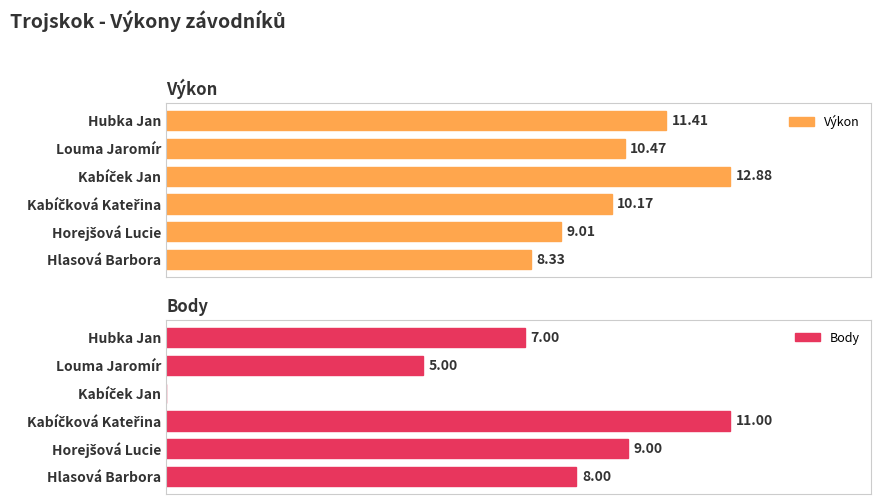

Does the chart contain stacked bars?

No